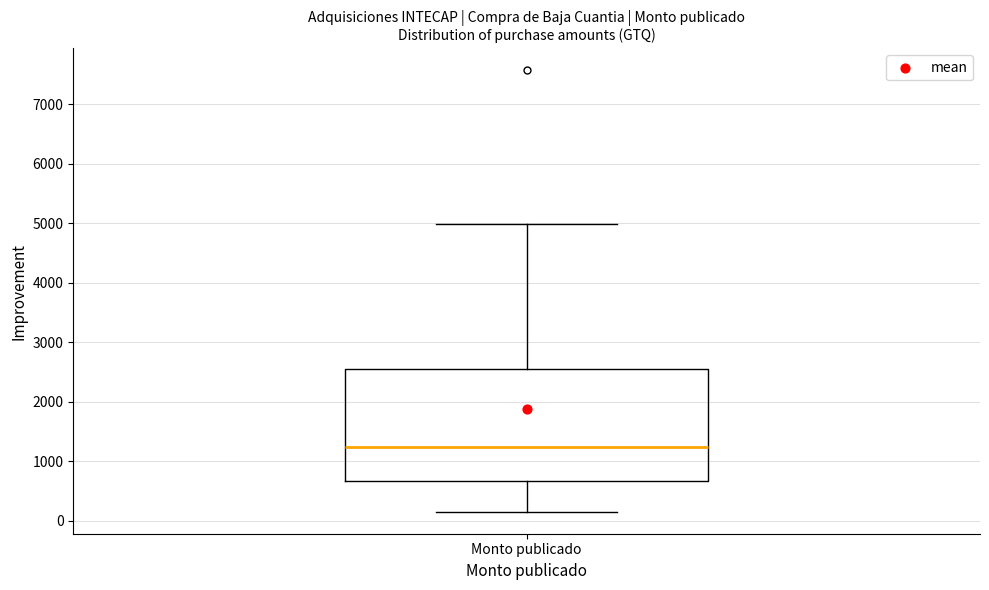

Transcribe this box plot: give where the median line is, the range the box spans, and where the two whiskers end, as read against the y-axis. The values are not printed on the chart, so give them approximately, as read against the axis.

median 1200, box 700 to 2600, whiskers 200 to 5000